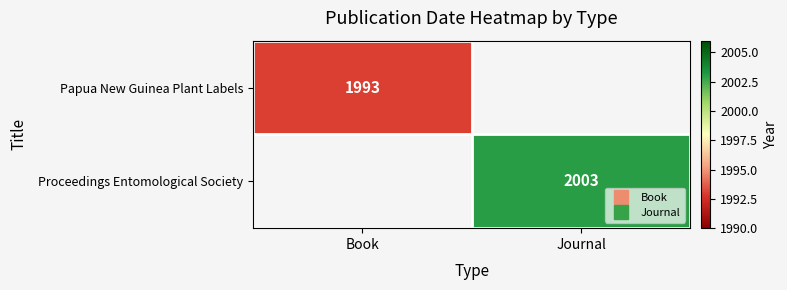

True or false: Papua New Guinea Plant Labels has a value of 1993.0 at Book.

True